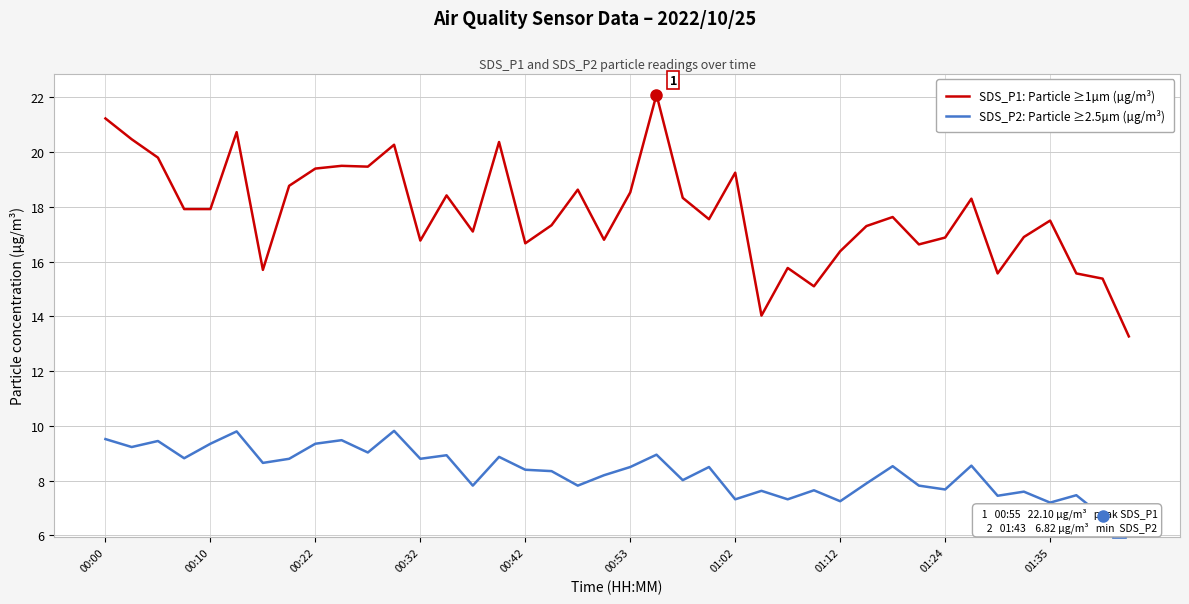

Which series has the largest total across all categories?

SDS_P1: Particle ≥1µm (µg/m³)